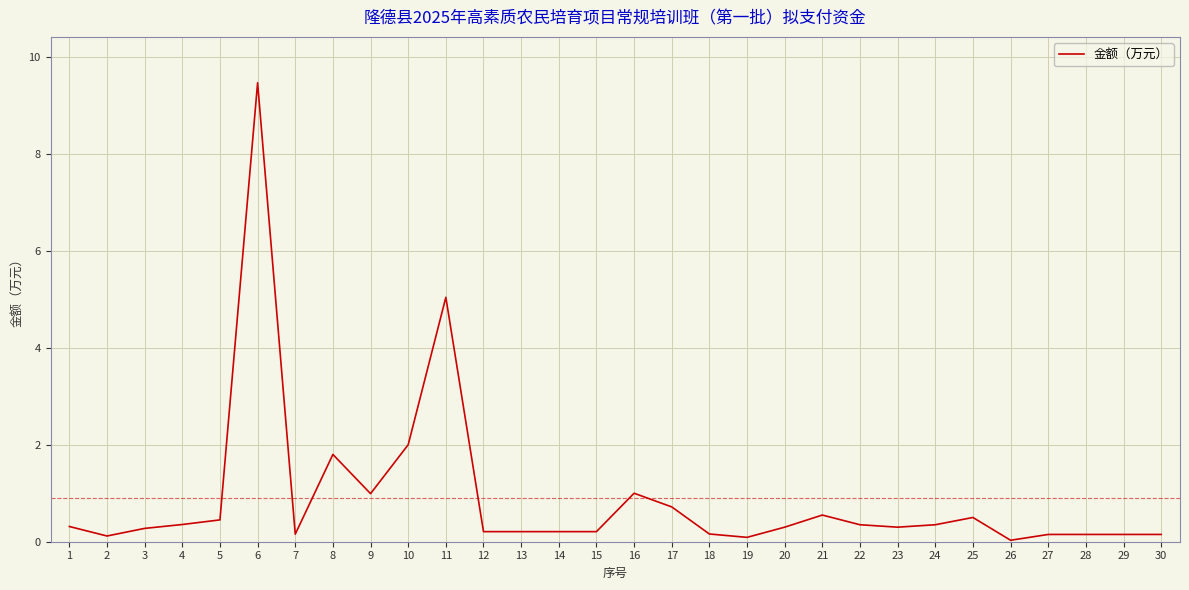

How many series are shown in this chart?

1